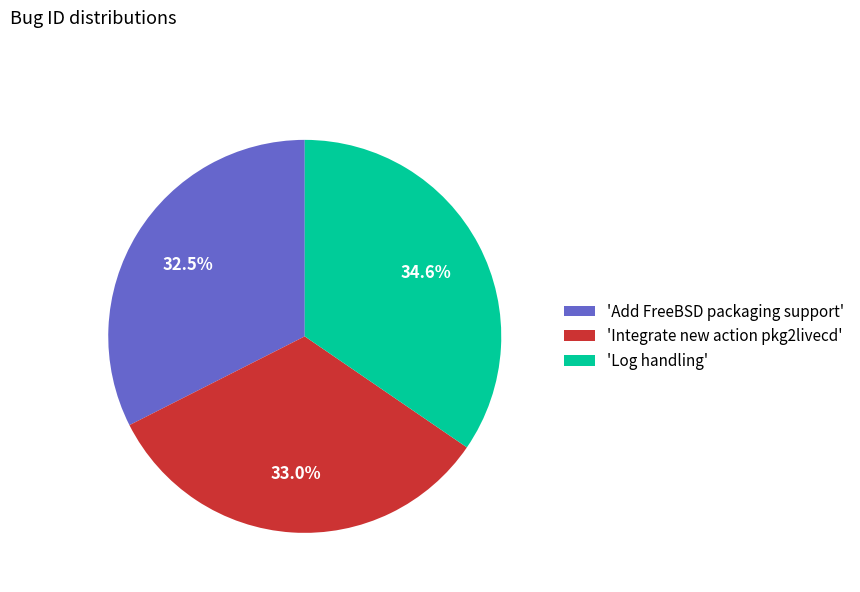

What is the smallest slice in the pie chart?

'Add FreeBSD packaging support'